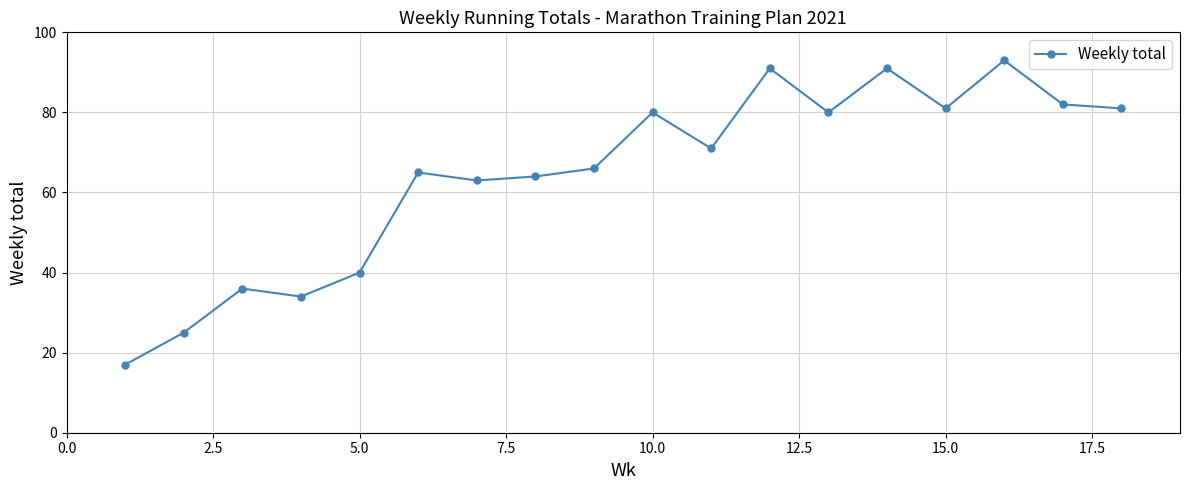

What is the sum of all values?

1160